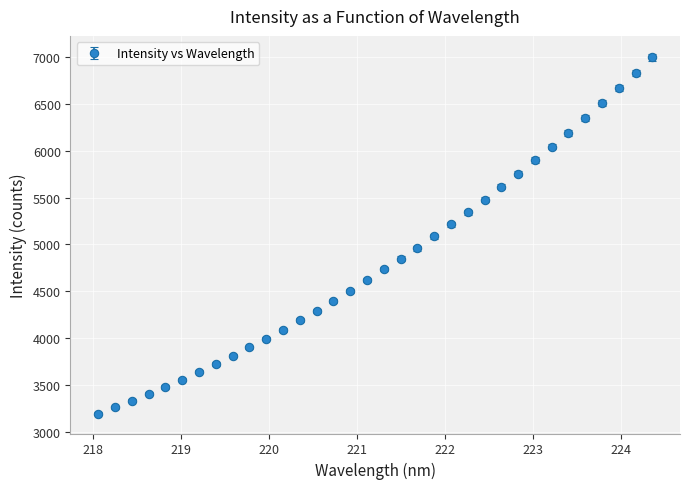

What is the average value?

4820.1